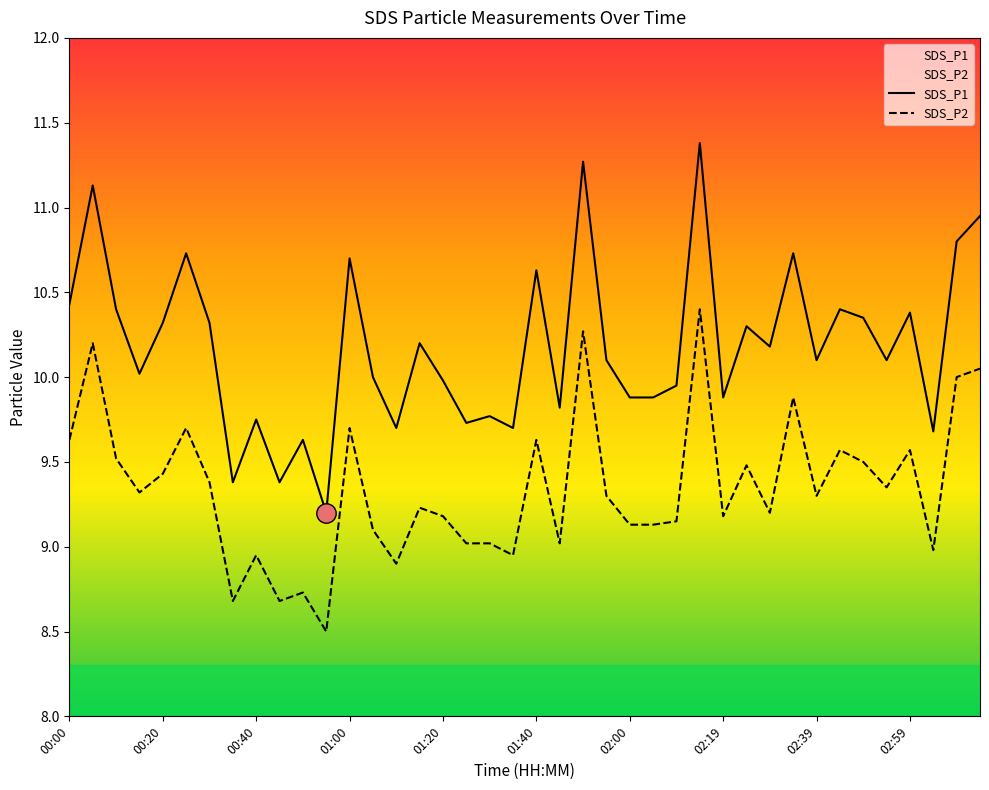

What is the maximum value shown in the chart?

11.4